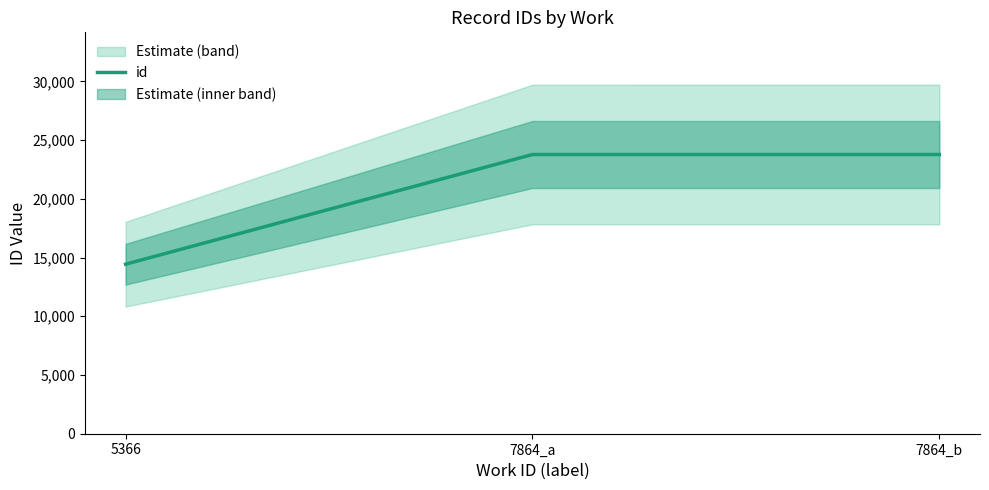

True or false: the data shows 18879 at 5366.

False